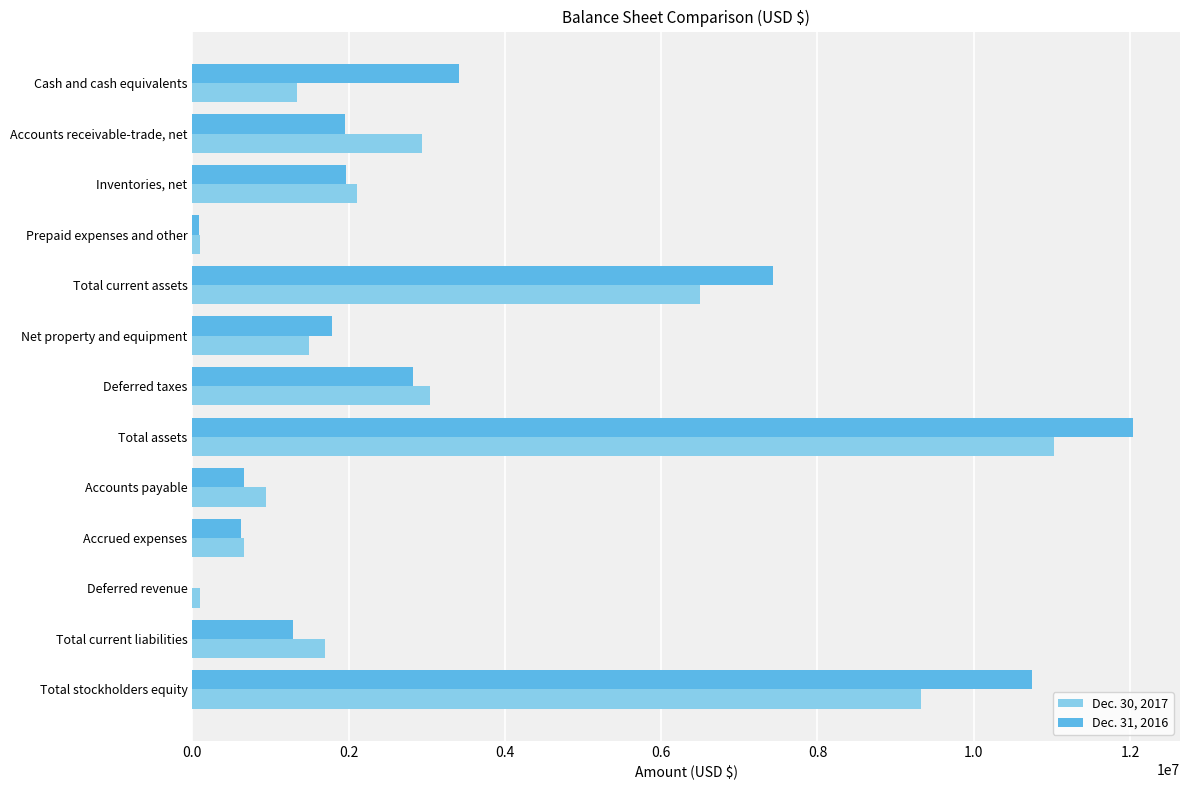

What is the greatest value displayed?

12037746